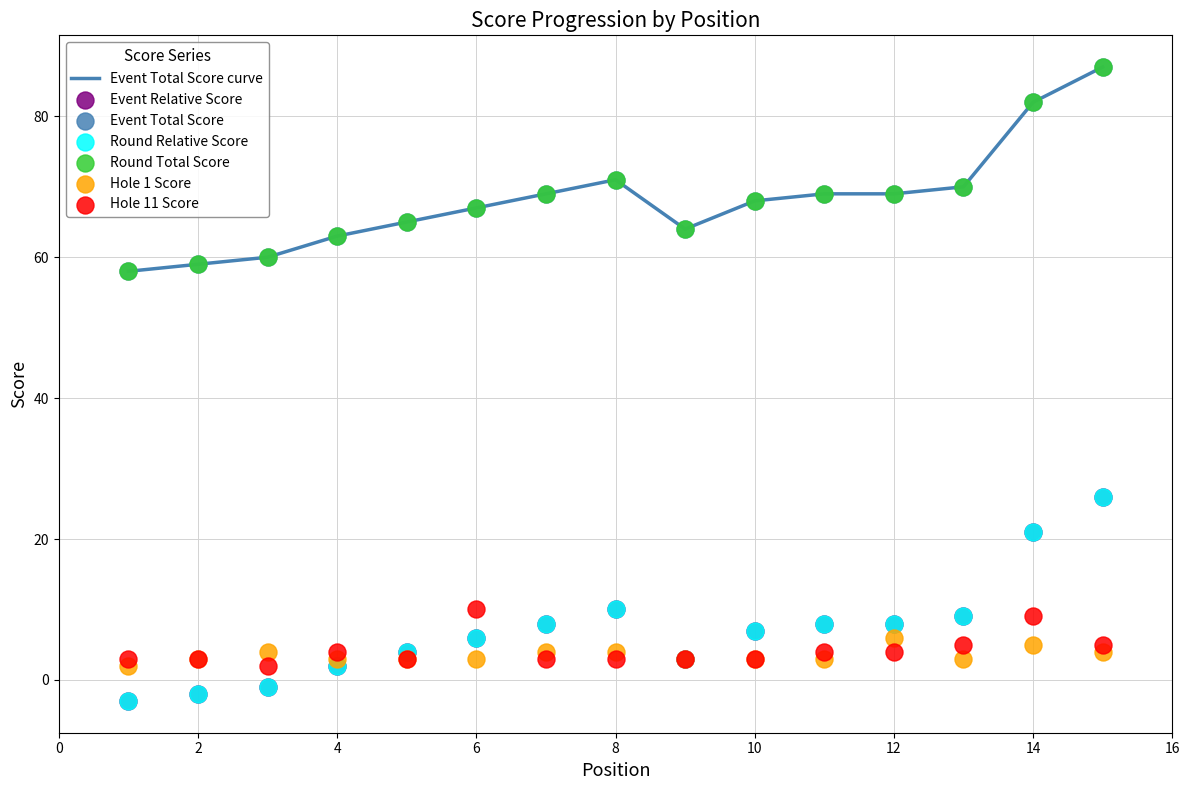

Which series has the largest Y range (max minus min)?

event_relative_score